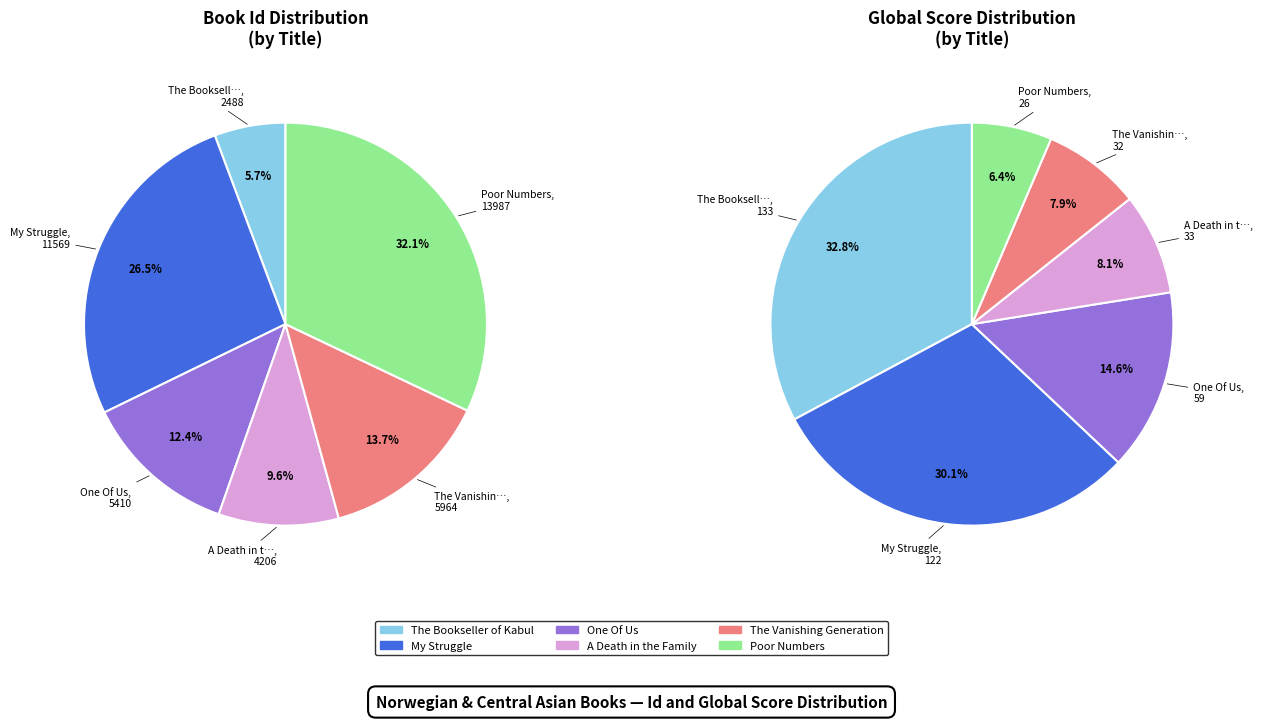

Rank the categories by value from lowest to highest.

The Bookseller of Kabul, A Death in the Family, One Of Us, The Vanishing Generation, My Struggle, Poor Numbers